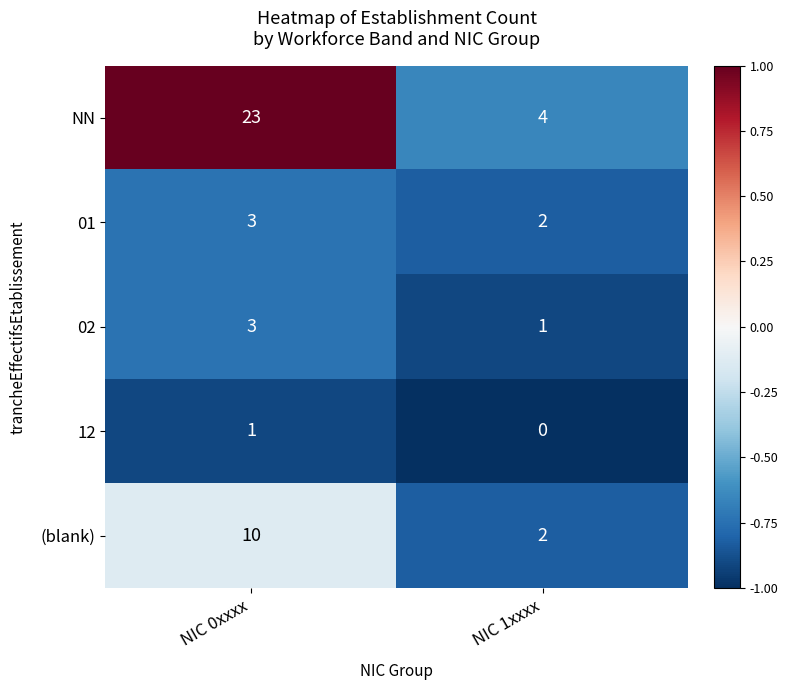

At which category does the chart reach its peak across all series?

NIC 0xxxx